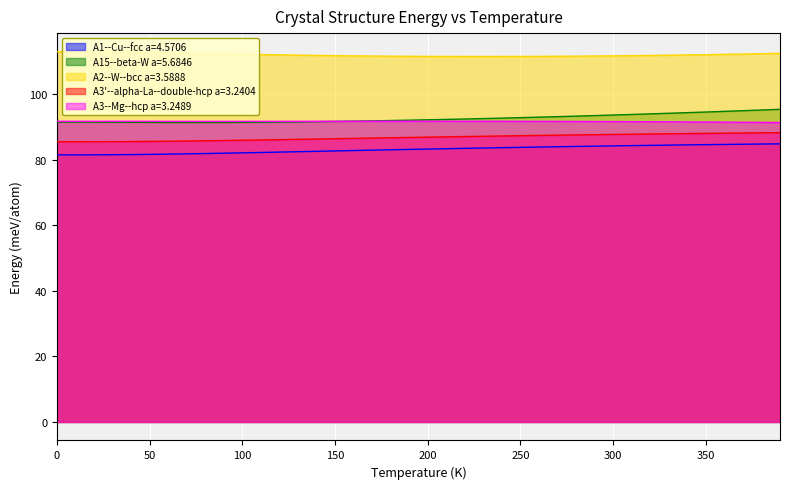

What is the value of the A15--beta-W a=5.6846 point at the 8th from the left?

91.3